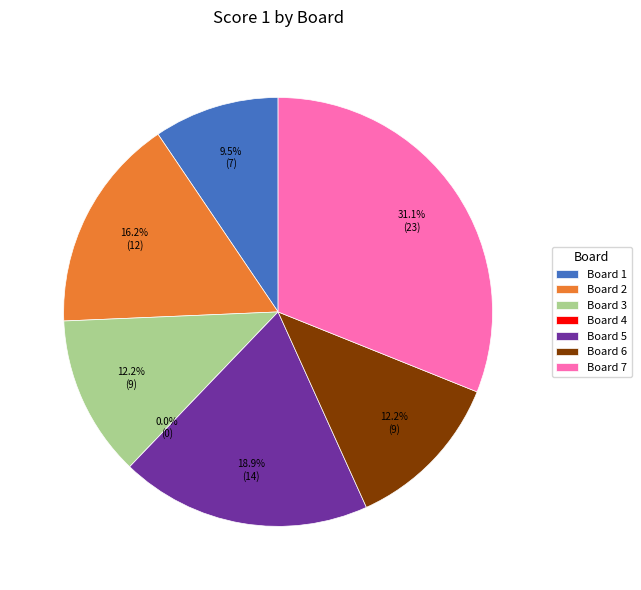

Combined, what portion of the pie is 3 and 2?

28.4%